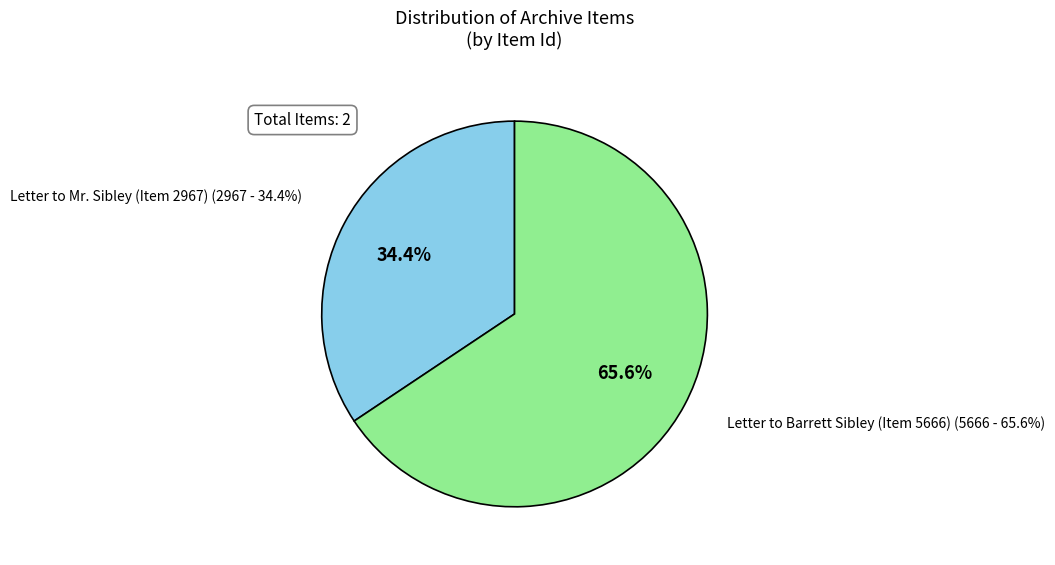

To the nearest percent, what is the average slice percentage?

50%